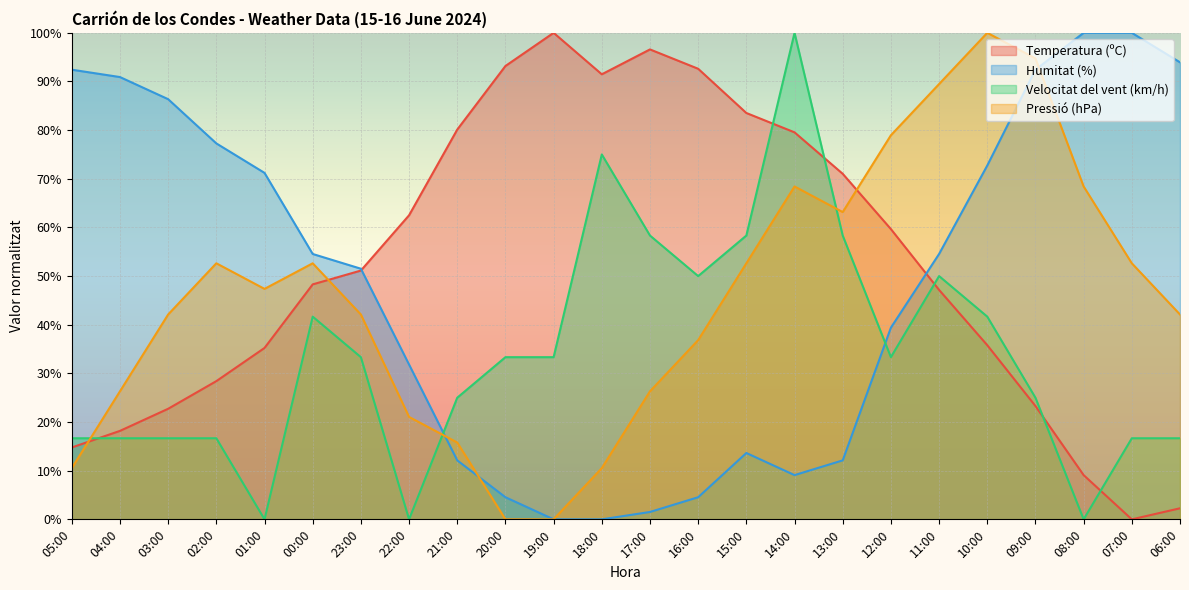

Where does the Pressió (hPa) series first go above 47?

02:00